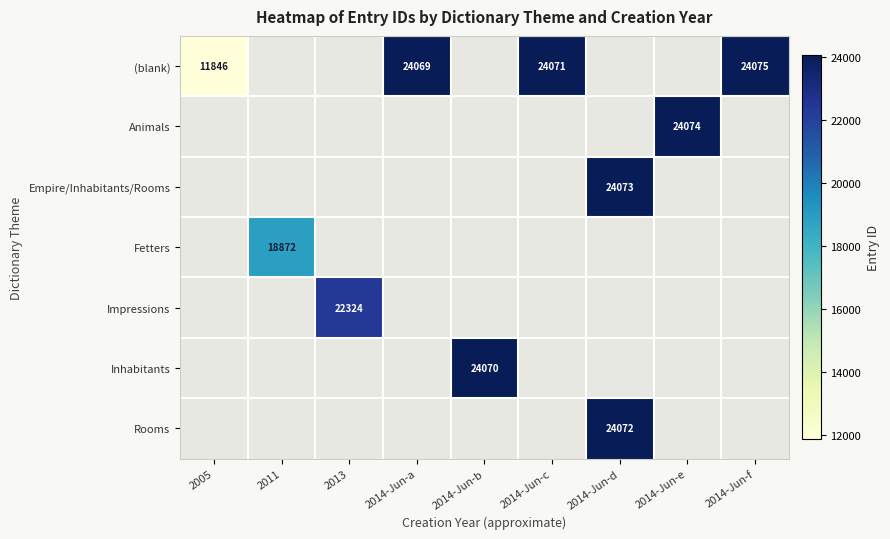

At how many categories does at least one series exceed 3772?

9